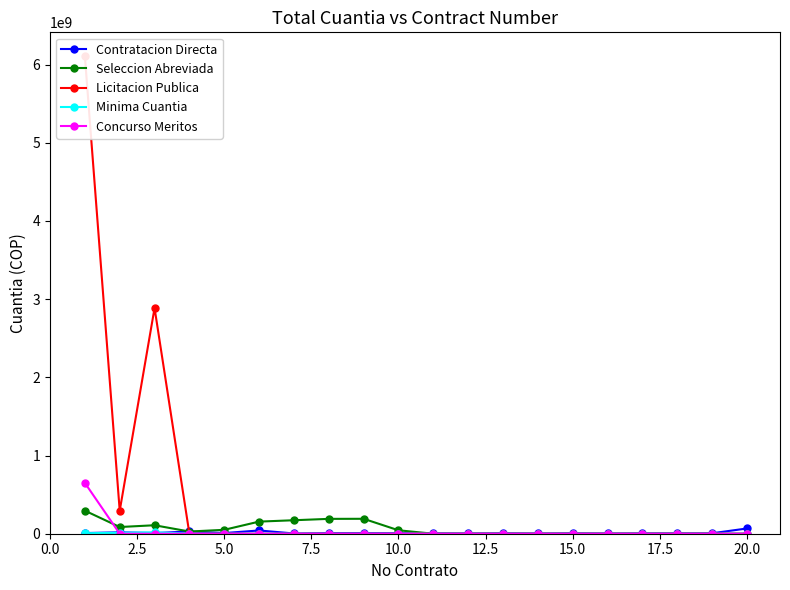

What is the sum of all Contratacion Directa values?

256439997